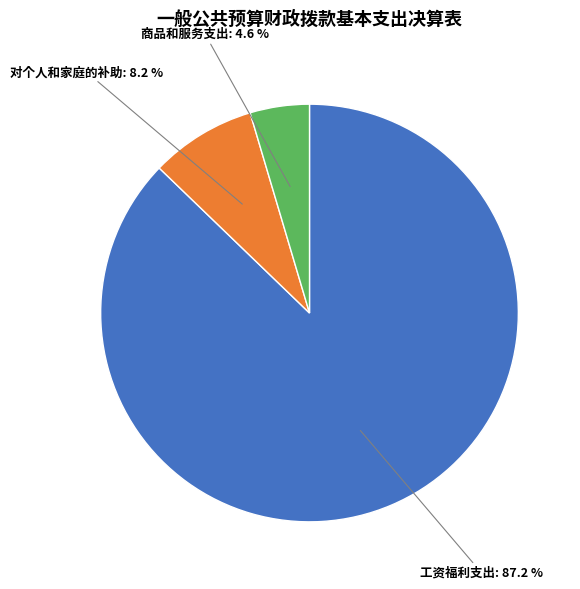

What percentage is NOT represented by 商品和服务支出?

95.4%